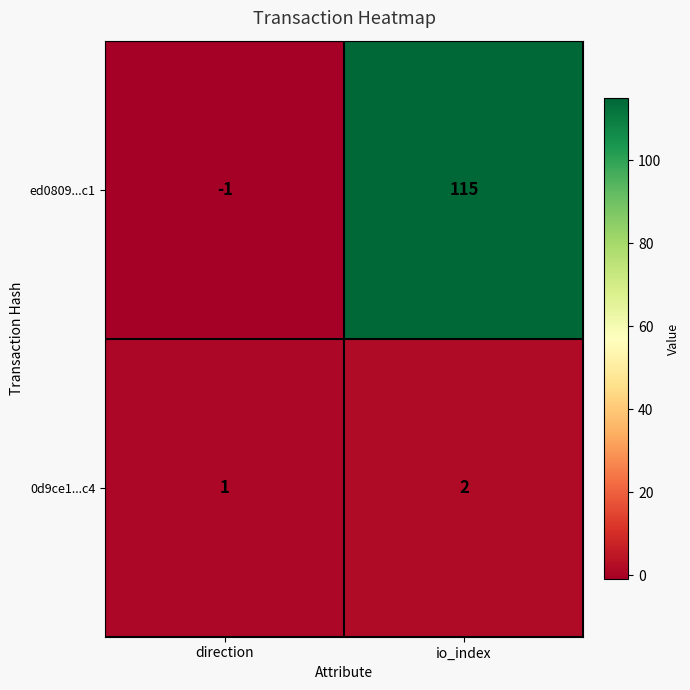

Reading right to left, what are all the values shown in this chart?

ed0809...c1: 115	-1
0d9ce1...c4: 2	1